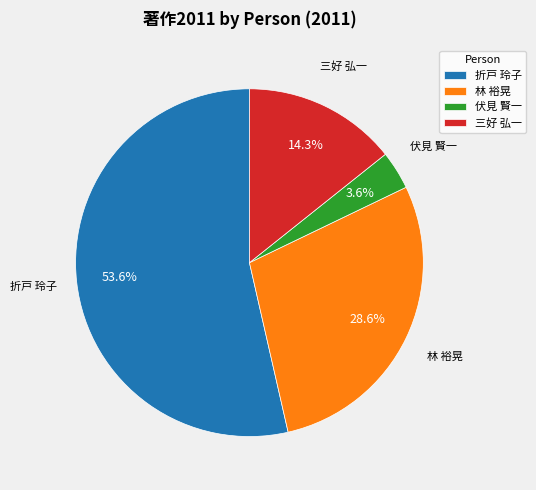

The 林 裕晃 slice represents 29% of the pie. True or false?

True